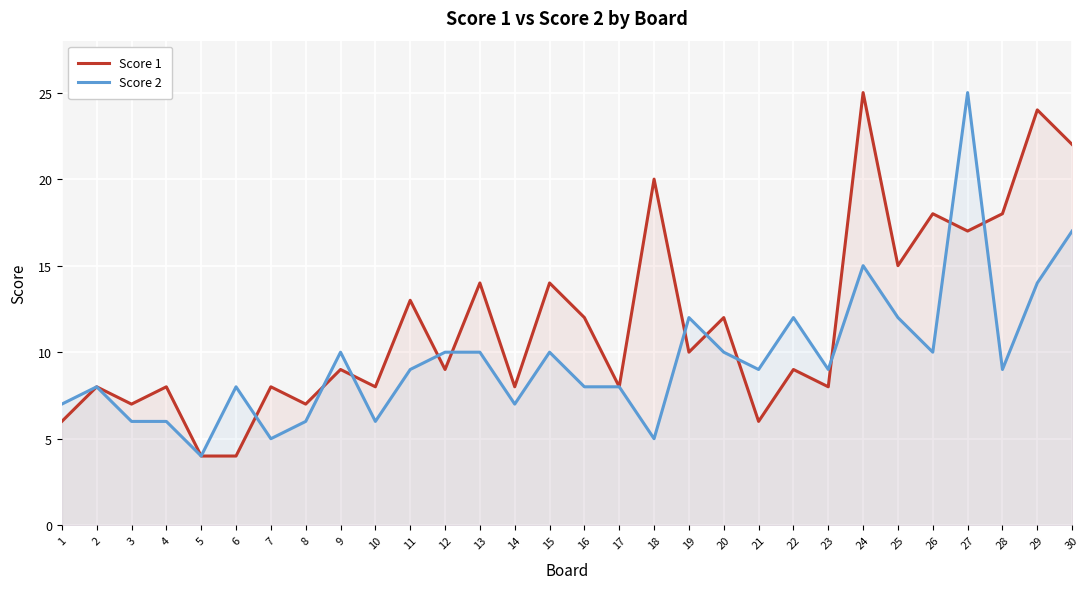

Is it true that Score 1 equals 7 at 8?

True